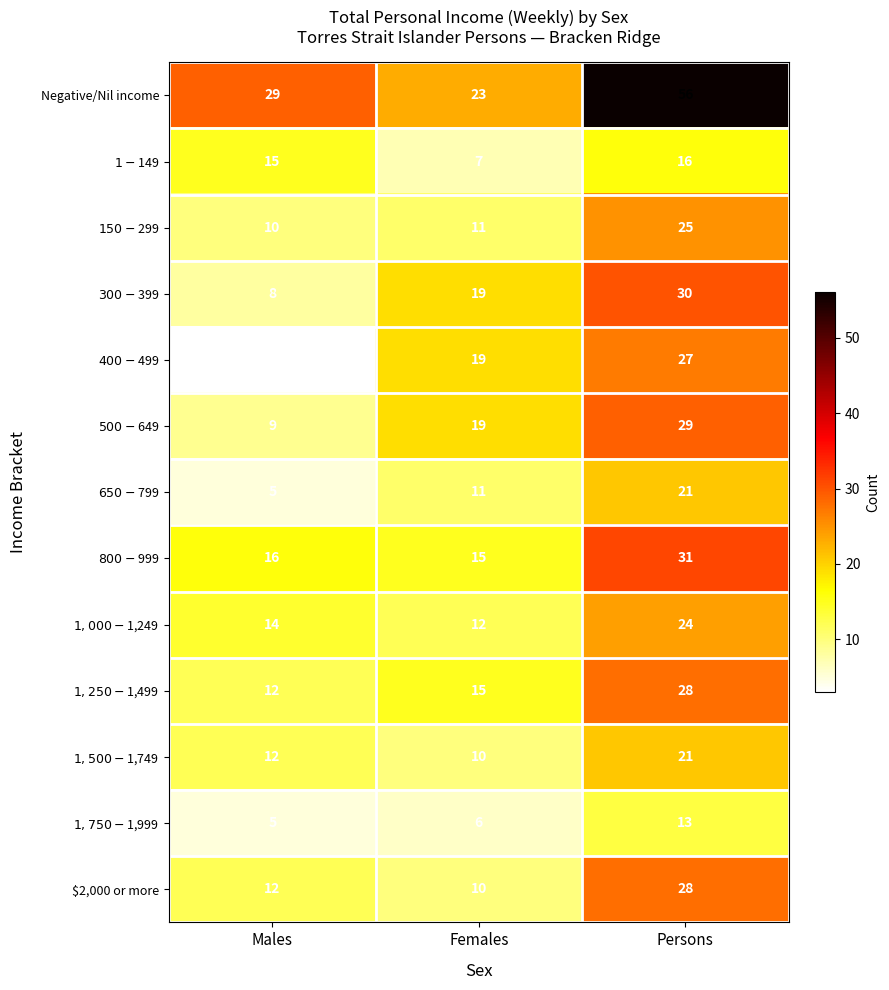

What value does the Negative/Nil income series have at Females?

23